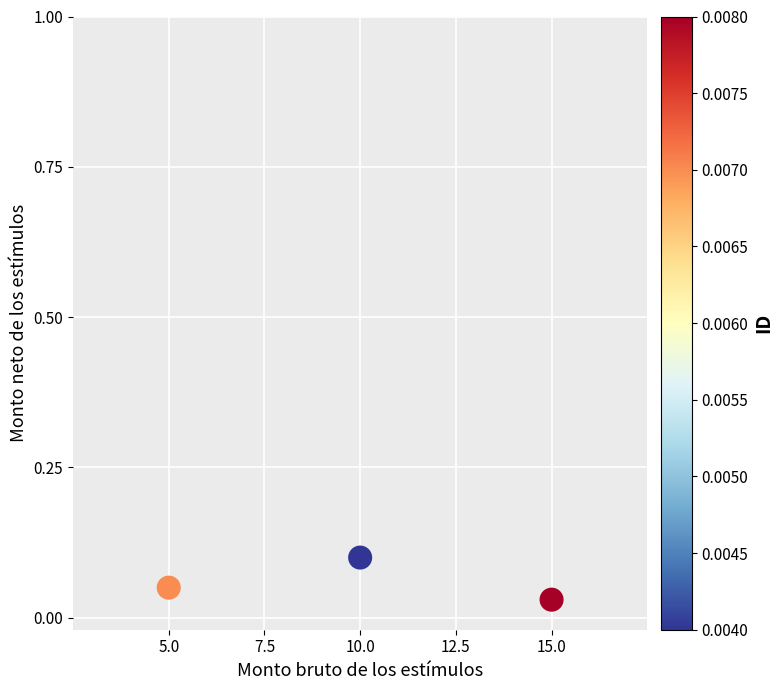

What is the range of X values (max minus min)?

10.0